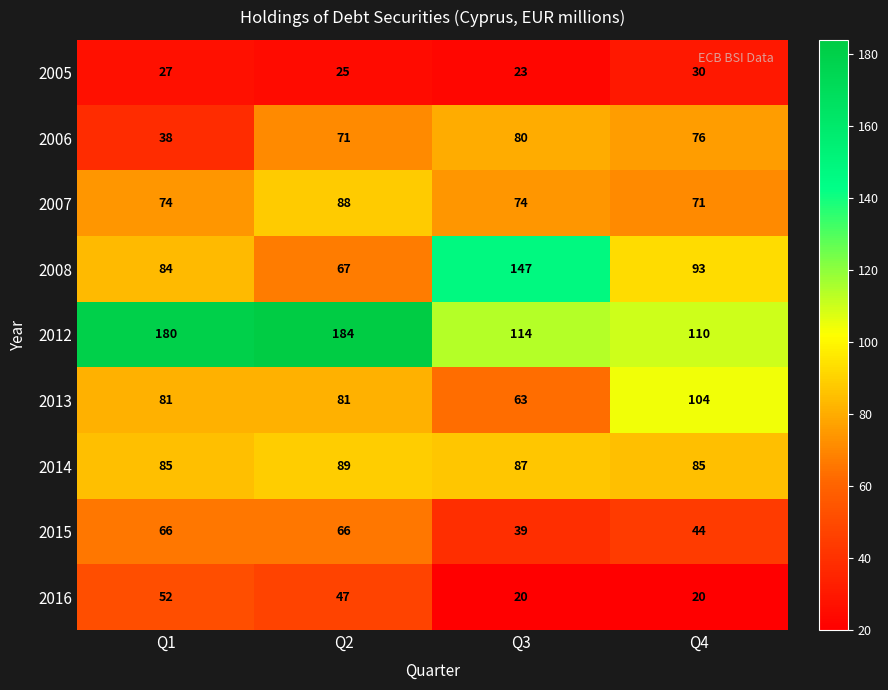

The 2008 series shows 195 at Q3. True or false?

False